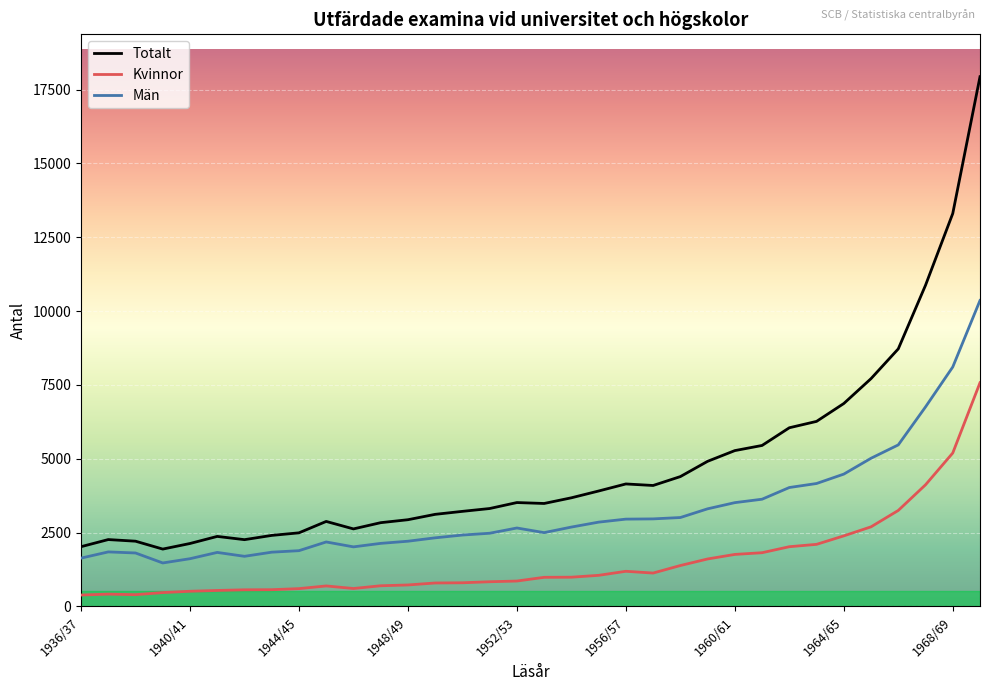

Rank the series by their average value, from highest to lowest.

Totalt, Män, Kvinnor